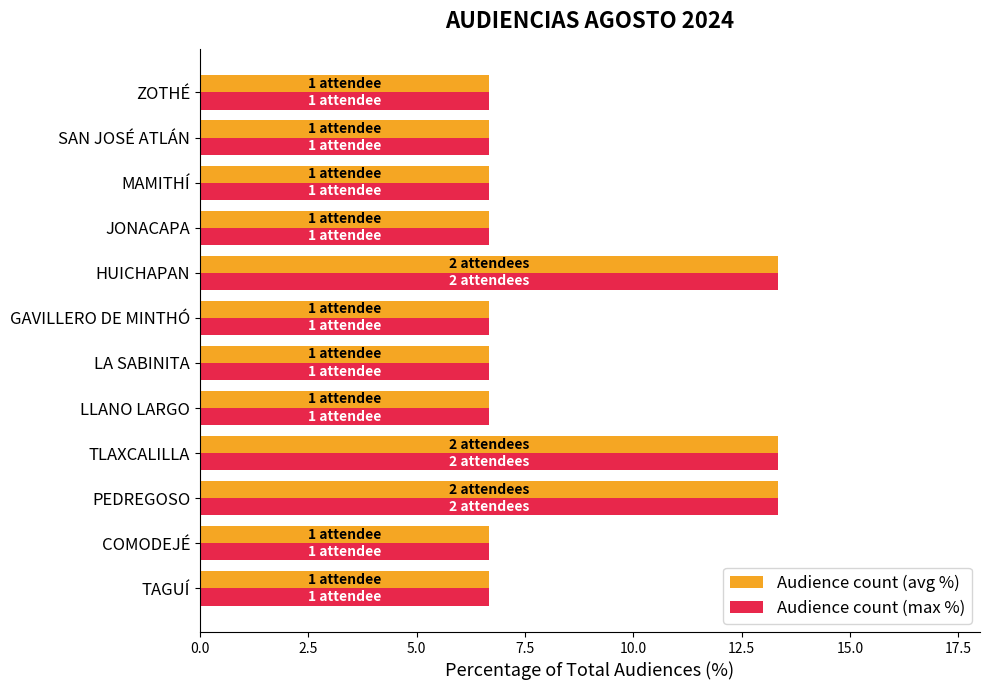

What is the approximate value of Audience count (avg %) at PEDREGOSO?

13.3